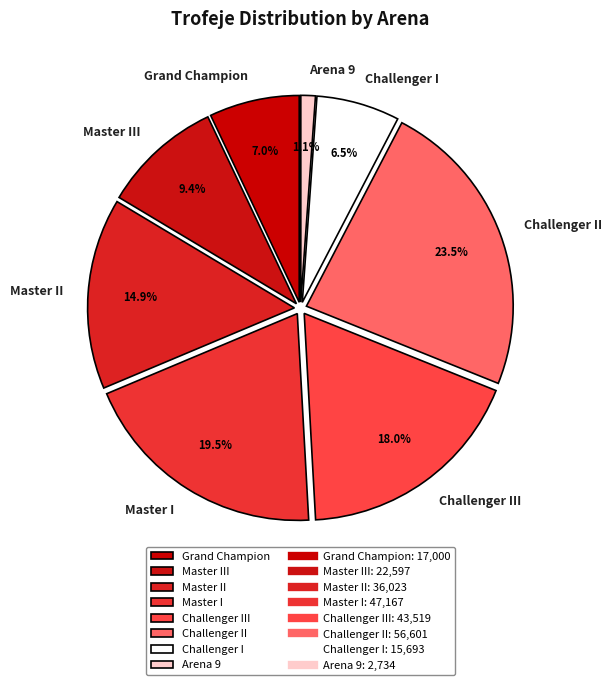

Combined, do Master III and Challenger I account for over 50%?

No